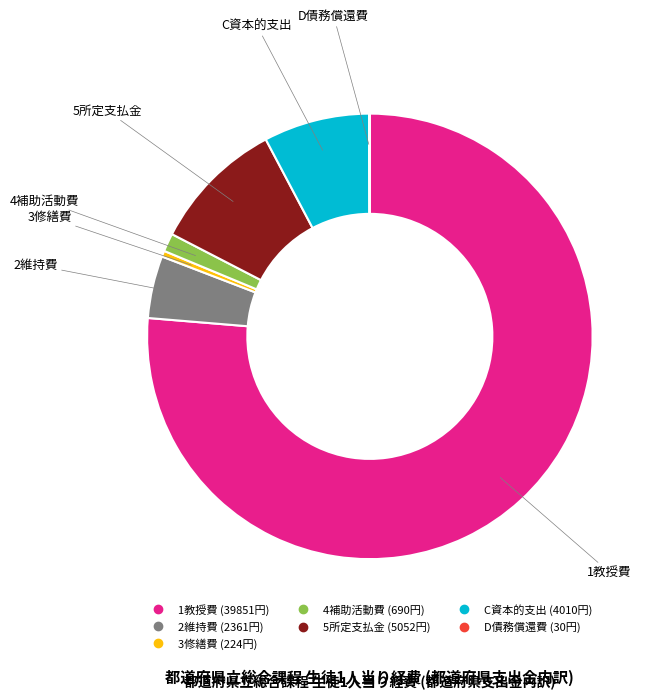

Which category has the biggest portion of the pie?

1教授費